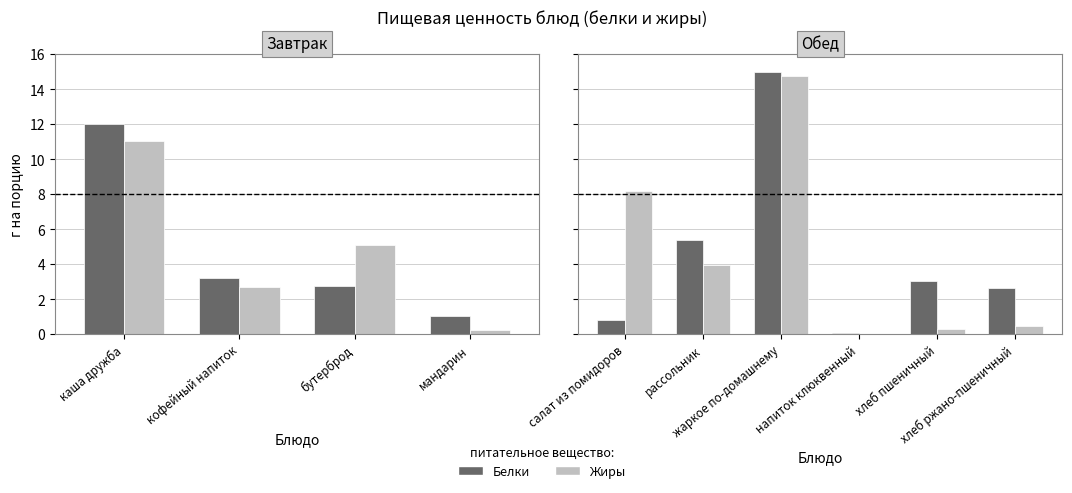

What are all the series names shown in the legend?

Белки, Жиры